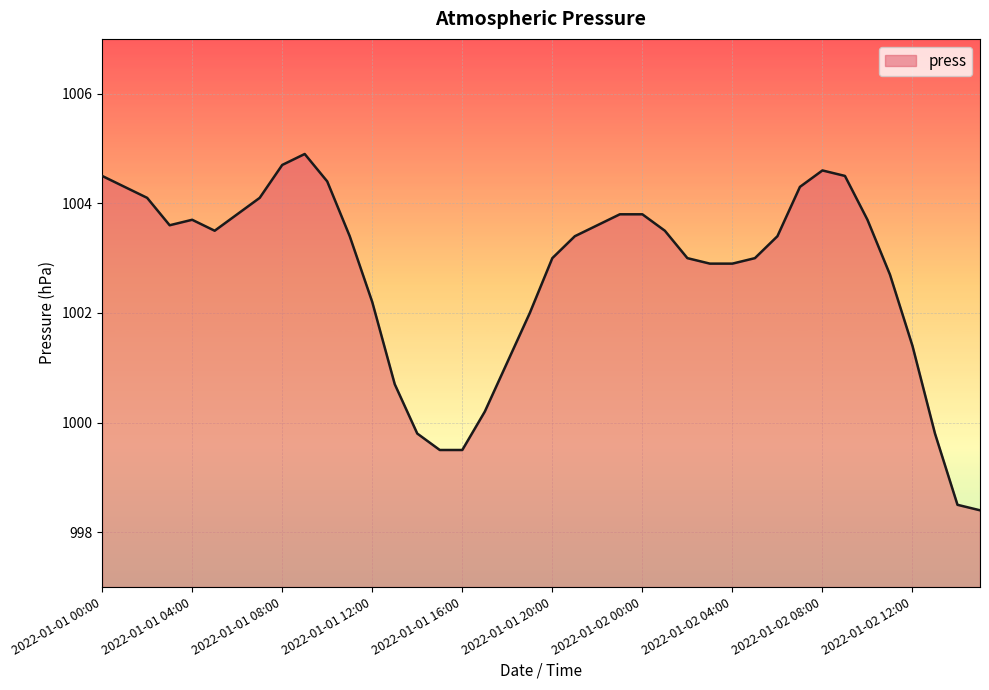

What is the minimum value shown in the chart?

998.4